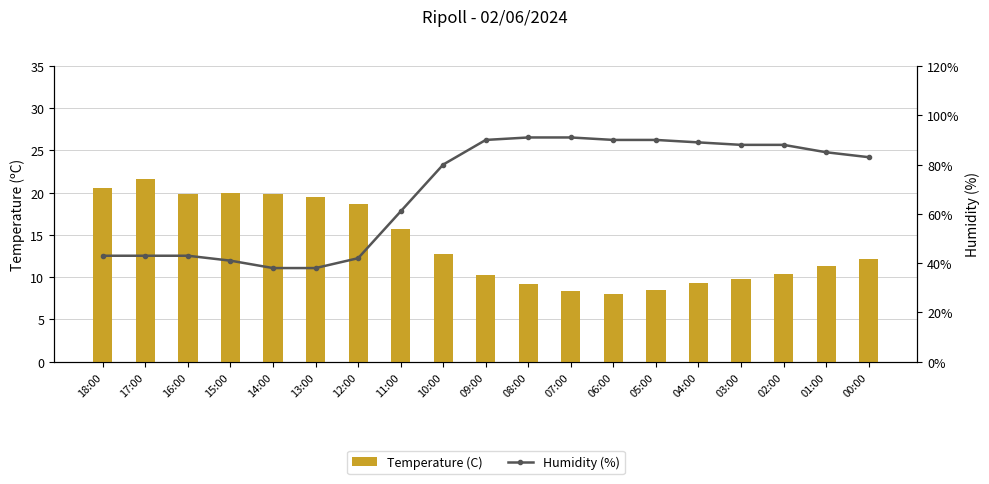

Count the number of data series in this chart.

2